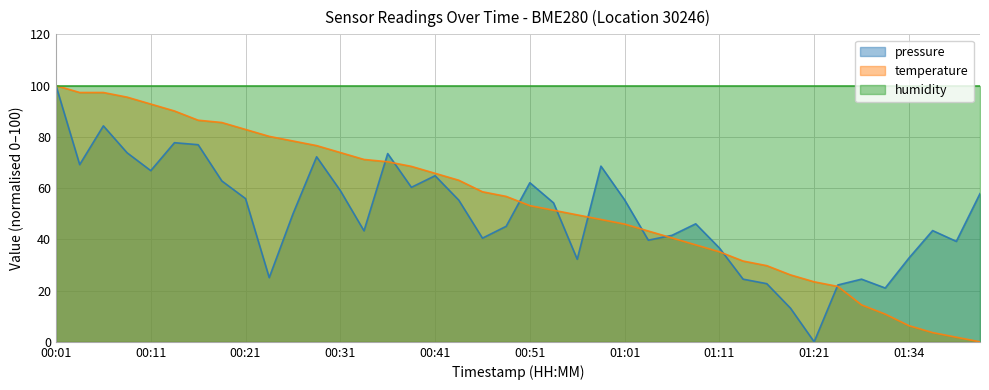

At which category is the sum across all series the highest?

00:01